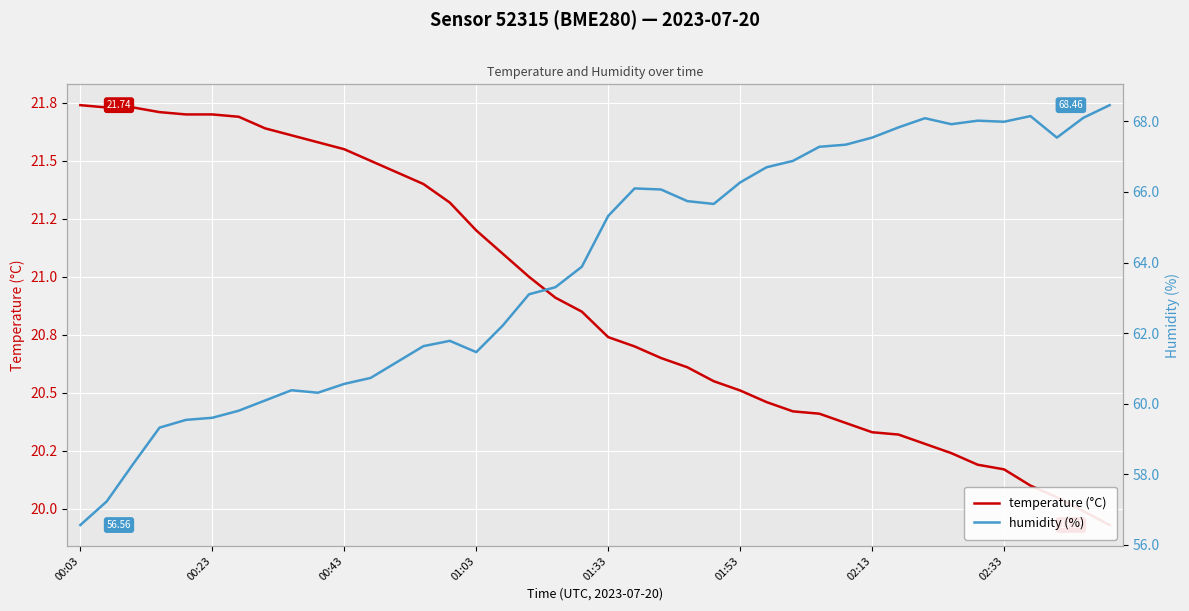

What is the difference between the humidity (%) values at 28 and 35?

0.7